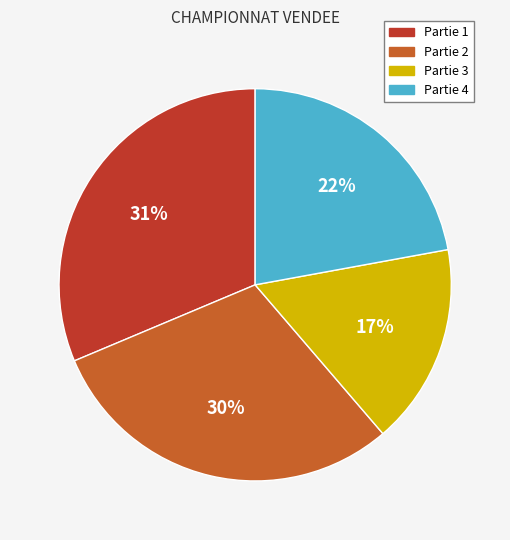

To the nearest percent, what is the average slice percentage?

25%